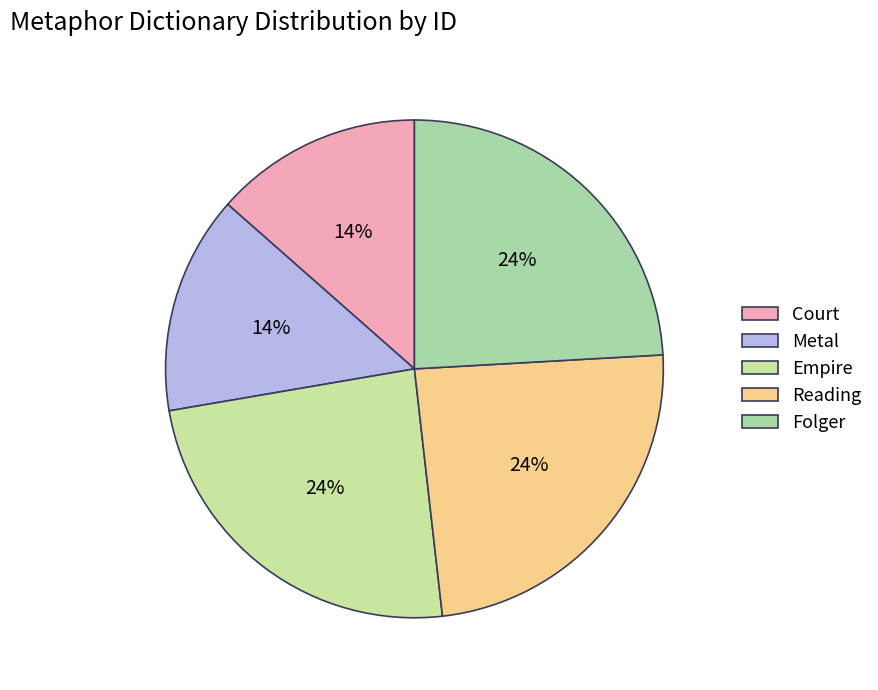

What percentage is the Reading slice, to the nearest percent?

24%